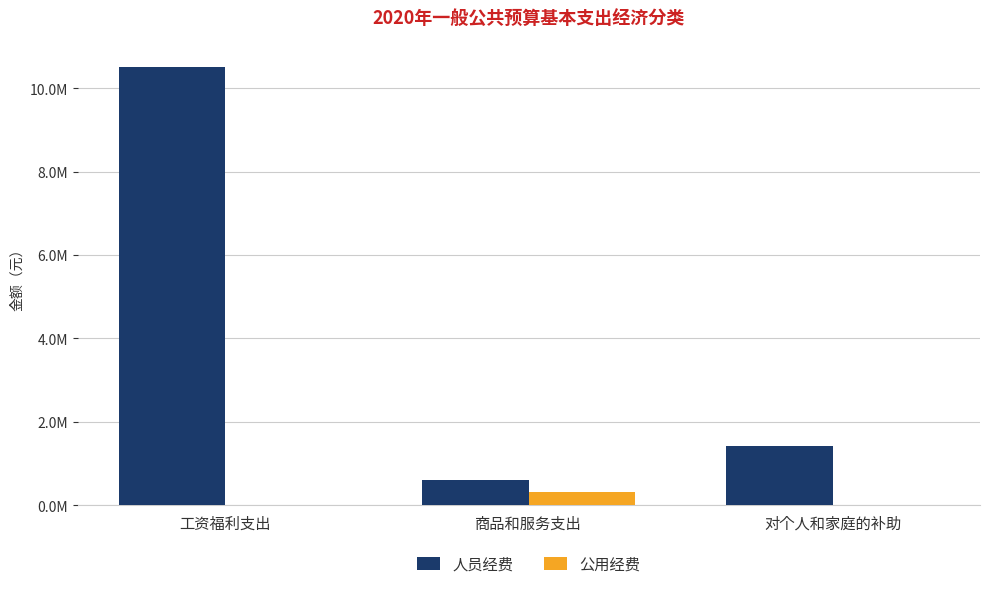

What is the difference between the maximum and minimum values in the 公用经费 series?

322600.0